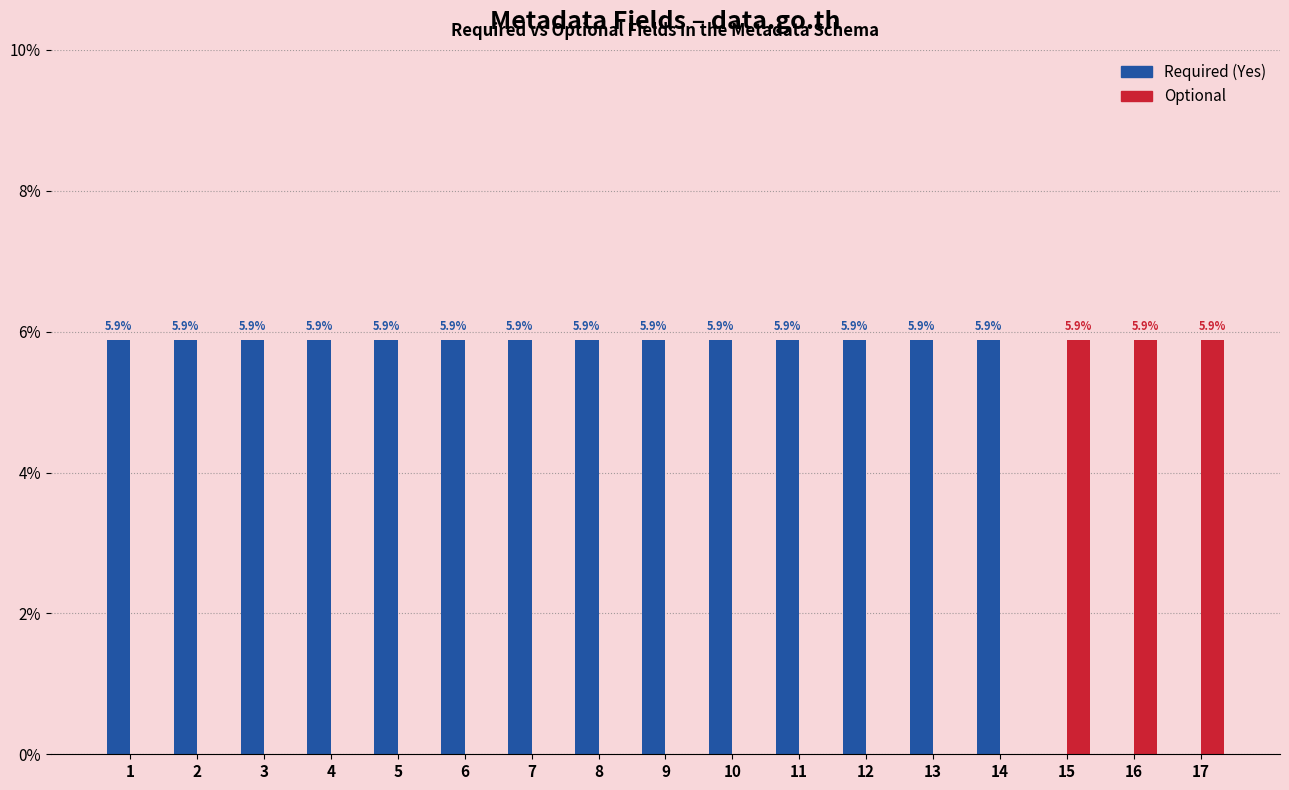

The value of Optional at 6 is 0.0. True or false?

True